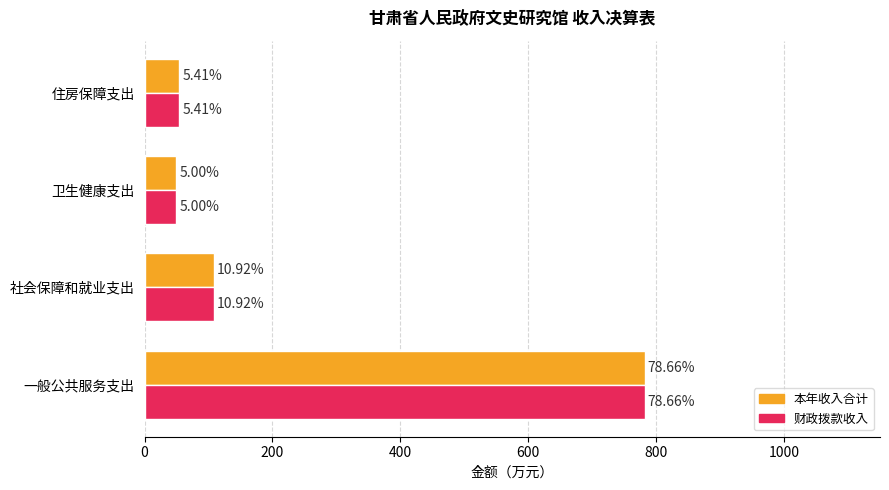

Which series has the largest total across all categories?

本年收入合计